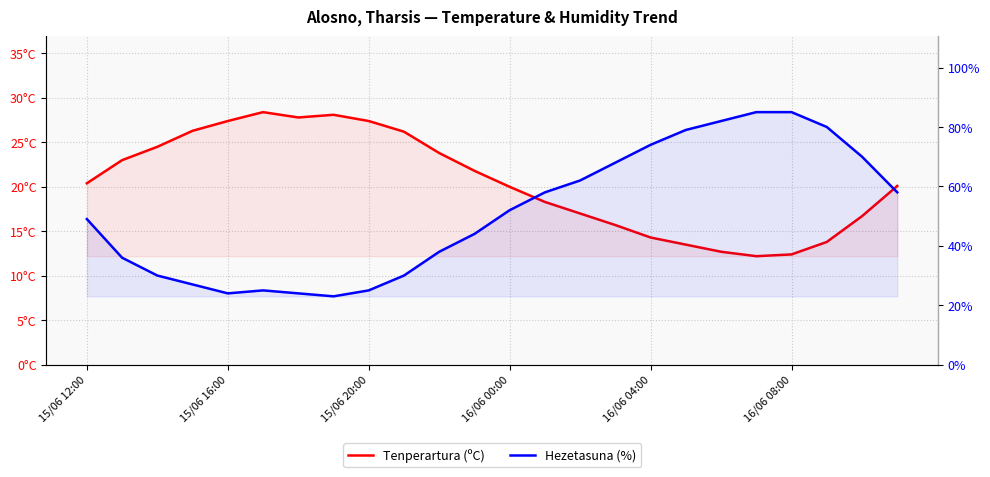

How many interior local valleys does the Hezetasuna (%) series have?

2